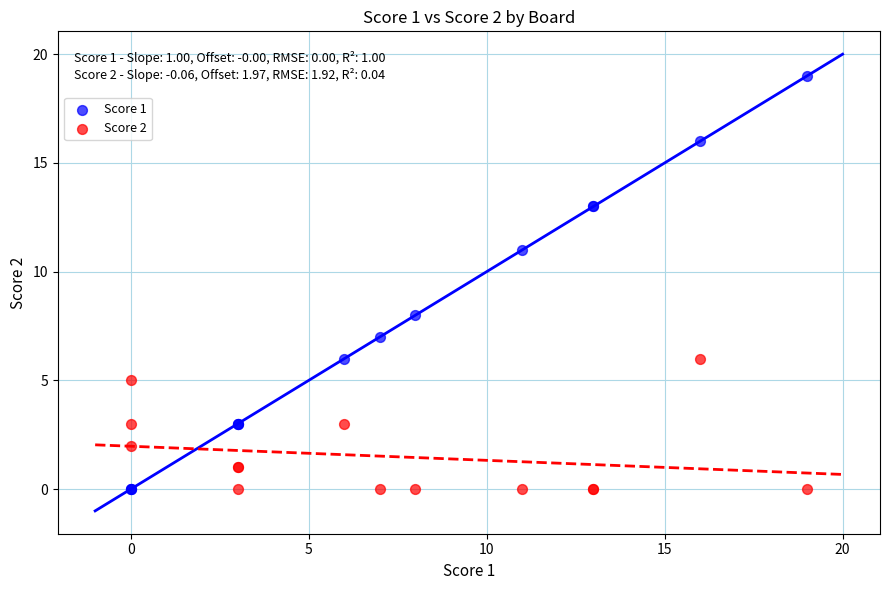

Which series reaches the maximum Y coordinate?

Score 1